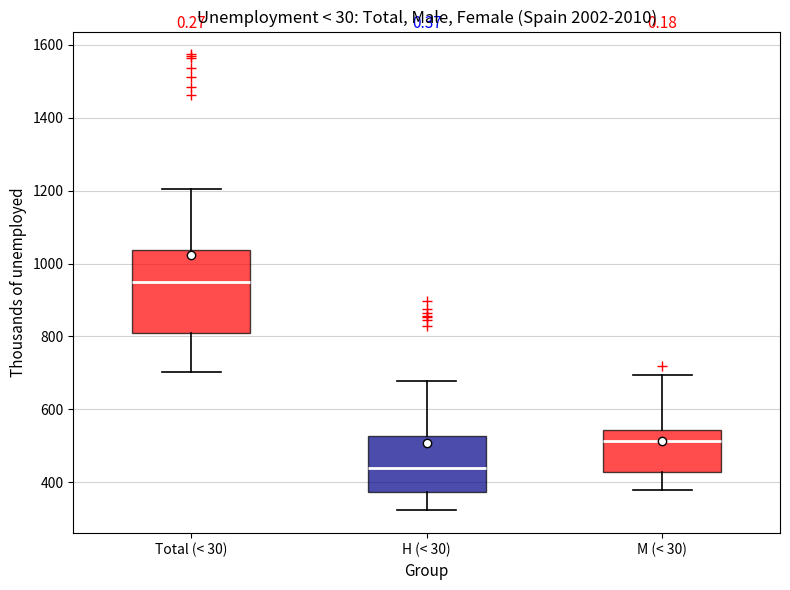

Reading left to right, transcribe this box plot: for each box, give where its median line is, the range the box spans, and where its two whiskers end, as read against the y-axis. The values are not printed on the chart, so give them approximately, as read against the axis.

Total (< 30): median 940, box 800 to 1040, whiskers 700 to 1200
H (< 30): median 440, box 380 to 520, whiskers 320 to 680
M (< 30): median 520, box 420 to 540, whiskers 380 to 700